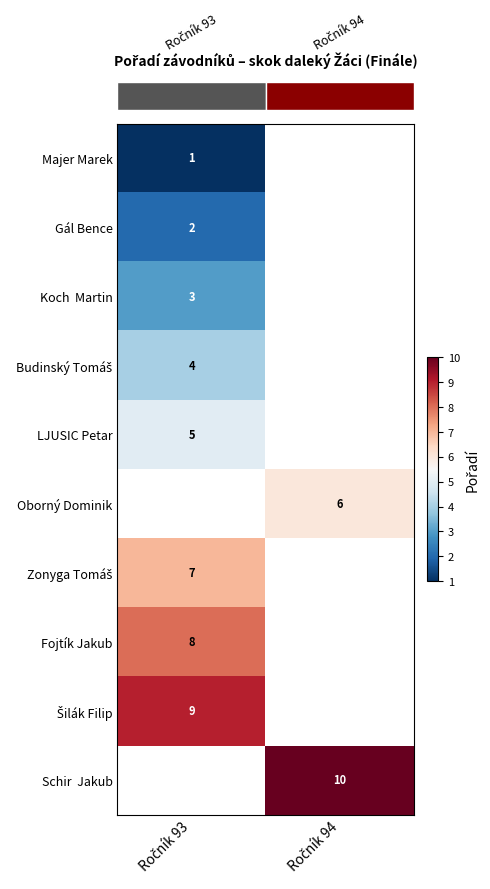

List the labels in order of row_2 value, smallest first.

Ročník 93, Ročník 94